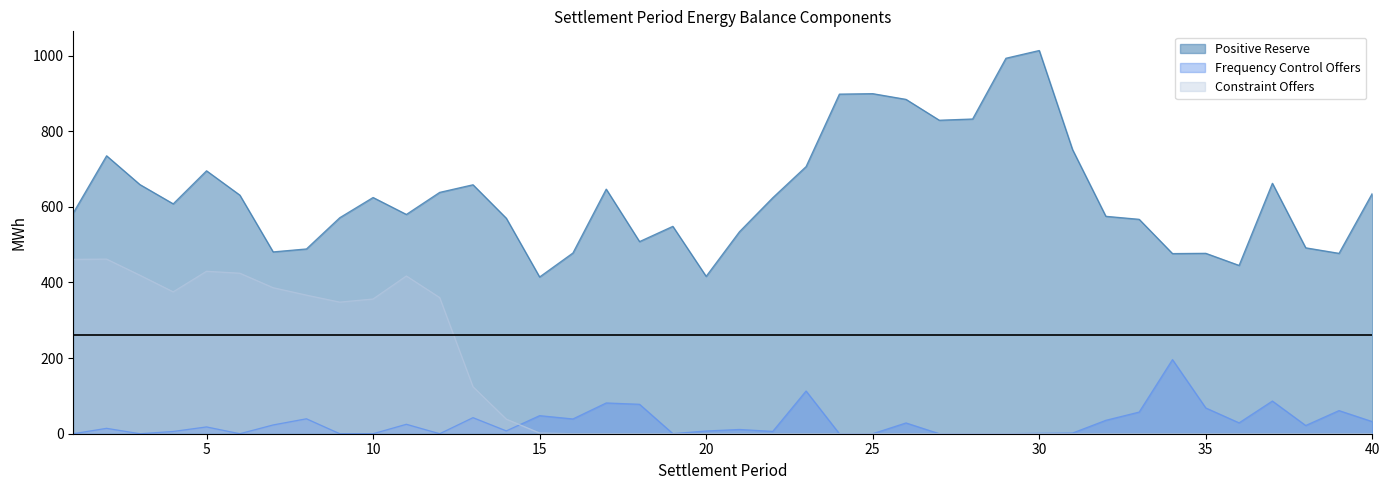

Reading left to right, extract all data points from this chart.

Positive Reserve: 584.0	735.0	659.0	608.0	695.3	631.1	480.9	488.7	571.3	624.8	580.0	638.3	658.4	569.9	414.5	478.0	646.9	508.1	548.5	416.2	534.2	624.1	706.5	898.1	899.4	884.2	829.1	832.4	993.0	1013.5	751.3	575.0	567.1	476.5	477.1	445.1	662.3	491.7	477.1	635.7
Frequency Control Offers: 0.0	14.3	0.0	6.0	18.0	0.0	23.2	39.5	0.0	0.0	25.0	0.0	42.5	7.5	47.8	39.1	81.4	77.9	0.2	7.2	11.2	6.2	113.0	0.0	0.0	28.5	0.0	0.0	0.0	1.0	1.7	35.5	57.3	196.0	68.2	28.7	86.5	21.8	61.2	32.0
Constraint Offers: 461.2	461.8	419.1	375.2	429.6	424.5	386.2	366.5	348.0	356.2	417.2	360.0	124.3	38.6	1.9	0.0	0.0	0.0	0.0	0.0	0.0	0.0	0.0	0.0	0.0	0.0	0.0	0.0	0.0	0.0	0.0	0.0	0.0	0.0	0.0	0.0	0.0	0.0	0.0	0.0